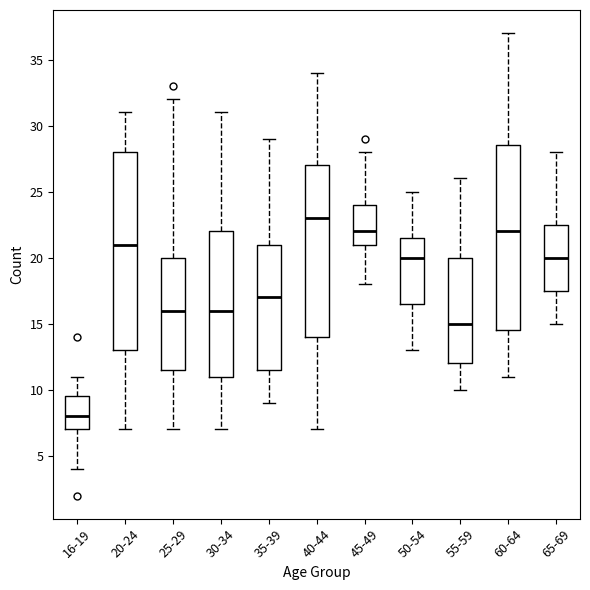

Reading left to right, read every box against the y-axis: the position of its median line, the range the box covers, and the ends of its whiskers. The values are not printed on the chart, so give them approximately, as read against the axis.

16-19: median 8.0, box 7.0 to 9.5, whiskers 4.0 to 11.0
20-24: median 21.0, box 13.0 to 28.0, whiskers 7.0 to 31.0
25-29: median 16.0, box 11.5 to 20.0, whiskers 7.0 to 32.0
30-34: median 16.0, box 11.0 to 22.0, whiskers 7.0 to 31.0
35-39: median 17.0, box 11.5 to 21.0, whiskers 9.0 to 29.0
40-44: median 23.0, box 14.0 to 27.0, whiskers 7.0 to 34.0
45-49: median 22.0, box 21.0 to 24.0, whiskers 18.0 to 28.0
50-54: median 20.0, box 16.5 to 21.5, whiskers 13.0 to 25.0
55-59: median 15.0, box 12.0 to 20.0, whiskers 10.0 to 26.0
60-64: median 22.0, box 14.5 to 28.5, whiskers 11.0 to 37.0
65-69: median 20.0, box 17.5 to 22.5, whiskers 15.0 to 28.0